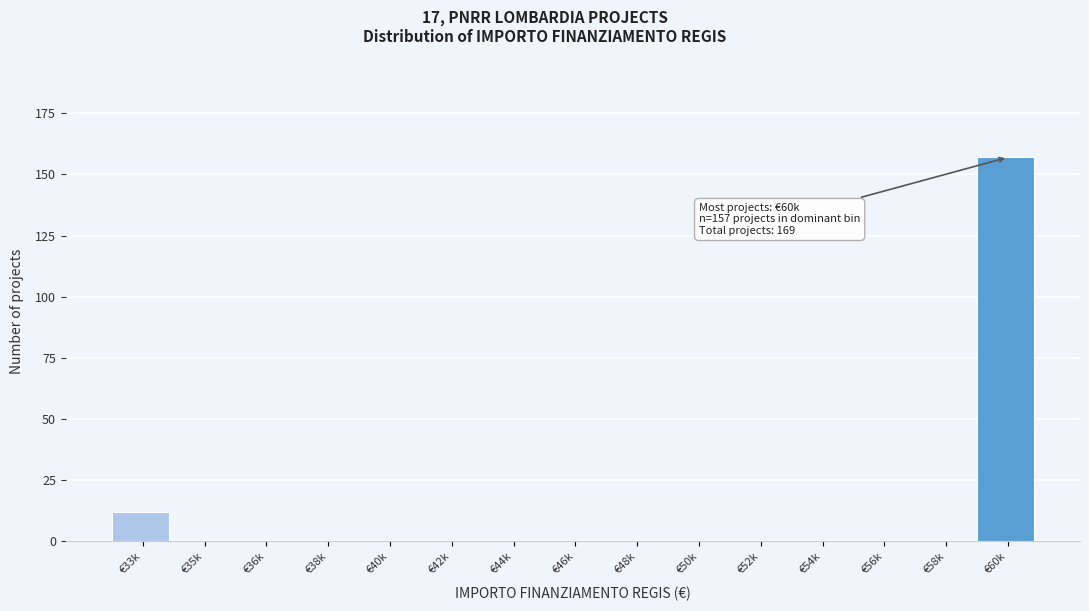

Reading right to left, transcribe all the data shown in this chart.

€60k=157	€58k=0	€56k=0	€54k=0	€52k=0	€50k=0	€48k=0	€46k=0	€44k=0	€42k=0	€40k=0	€38k=0	€36k=0	€35k=0	€33k=12